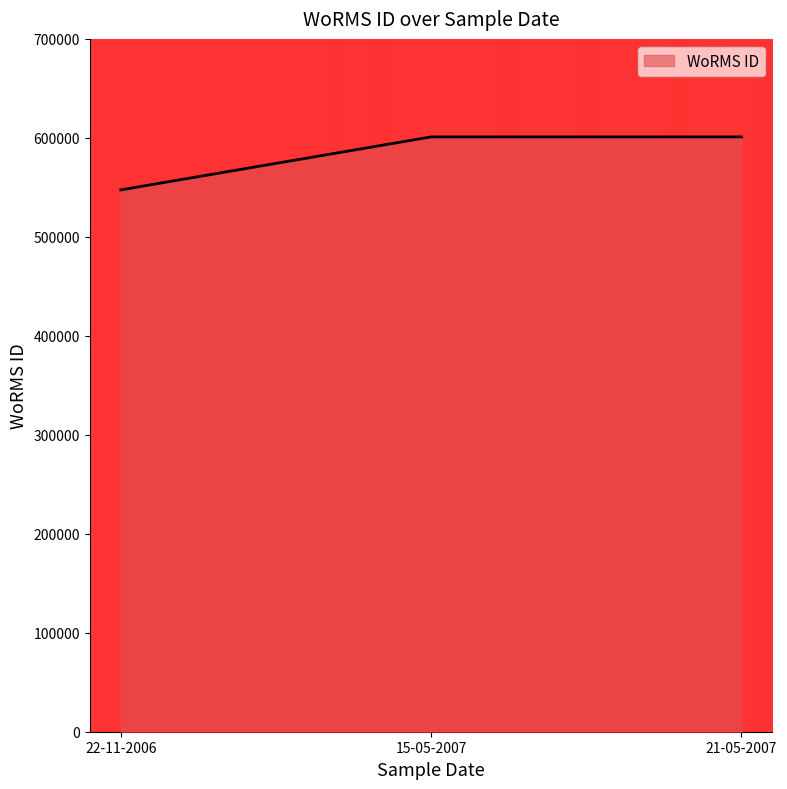

List the labels in order of value, smallest first.

22-11-2006, 15-05-2007, 21-05-2007